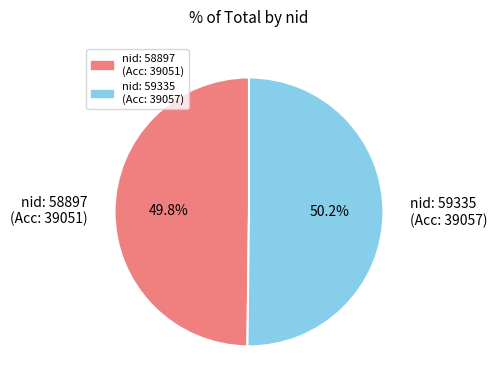

What is the ratio of the value at nid: 58897 (Acc: 39051) to the value at nid: 59335 (Acc: 39057)?

1.0